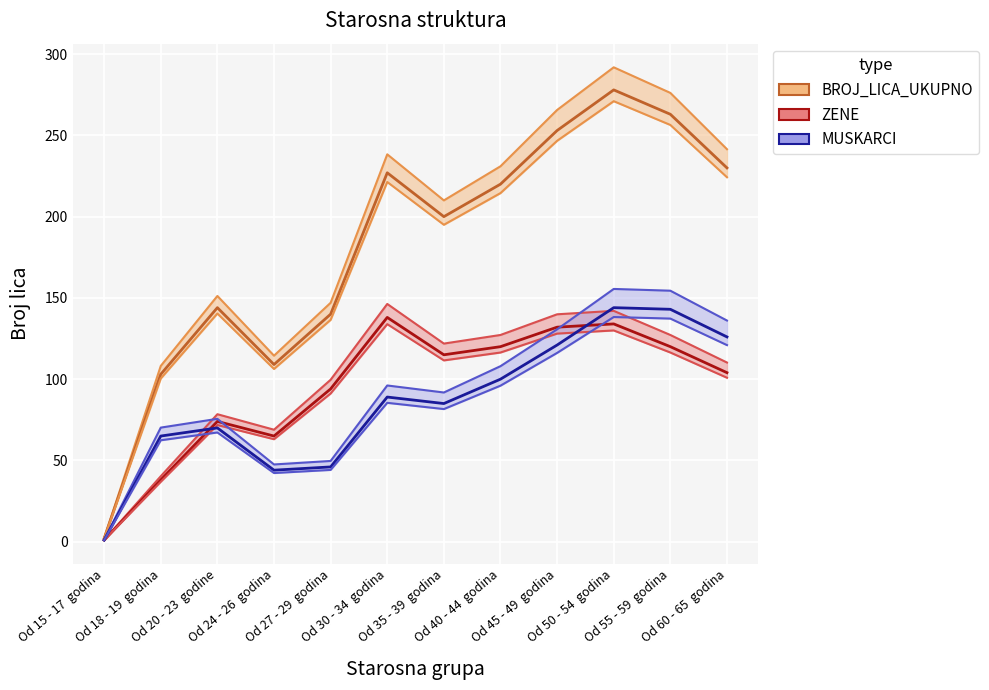

What is the average value of the ZENE series?

95